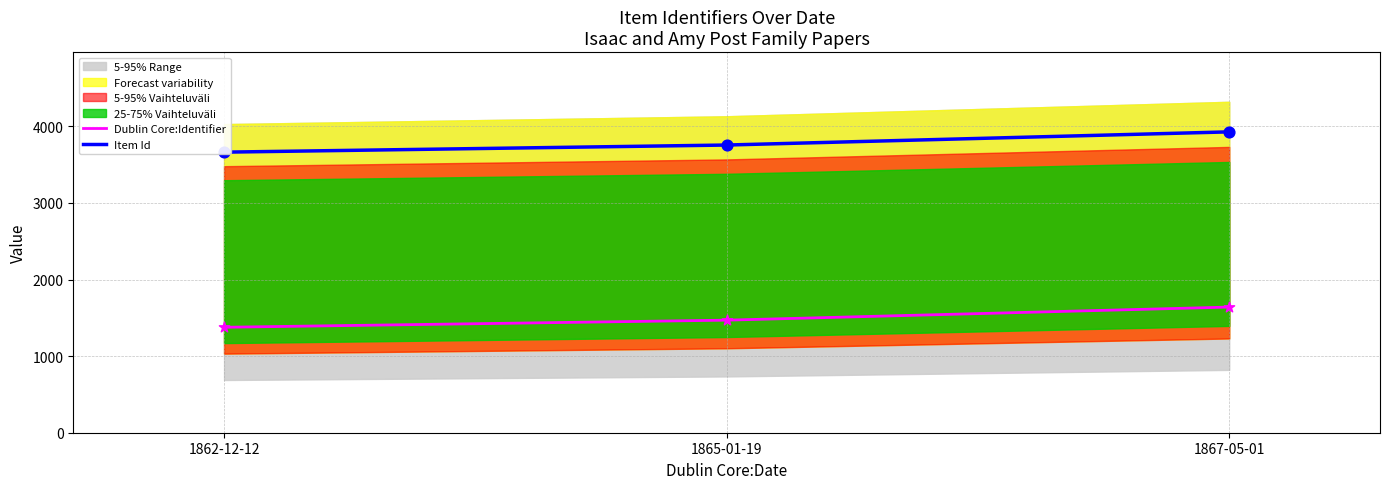

Which series has the largest total across all categories?

Item Id